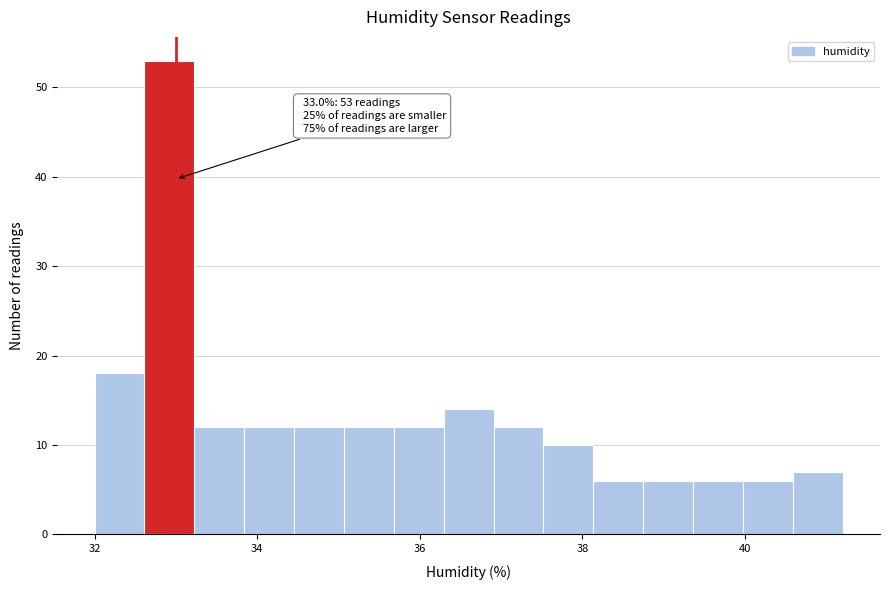

Read against the x-axis, roughly where is the centre of the tallest bar?

33.0